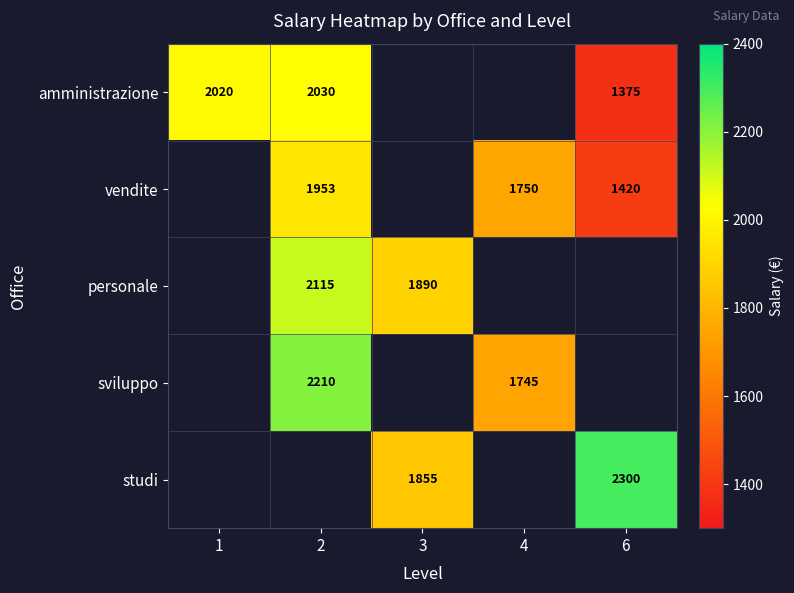

The value of sviluppo at 4 is 547. True or false?

False